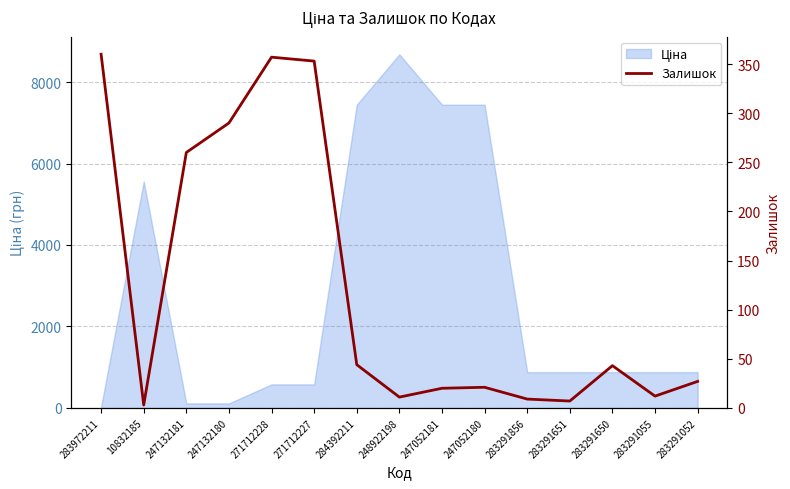

The chart shows a value of 30 at 284392211. True or false?

False